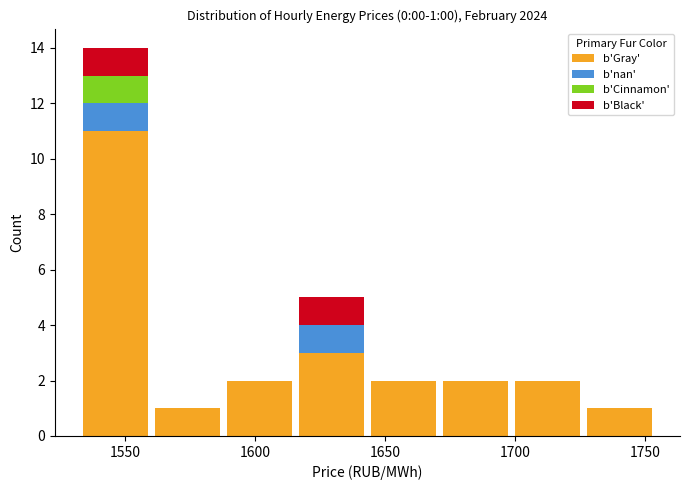

Which range on the x-axis has the tallest stacked bar (by total height)?

1530 to 1560